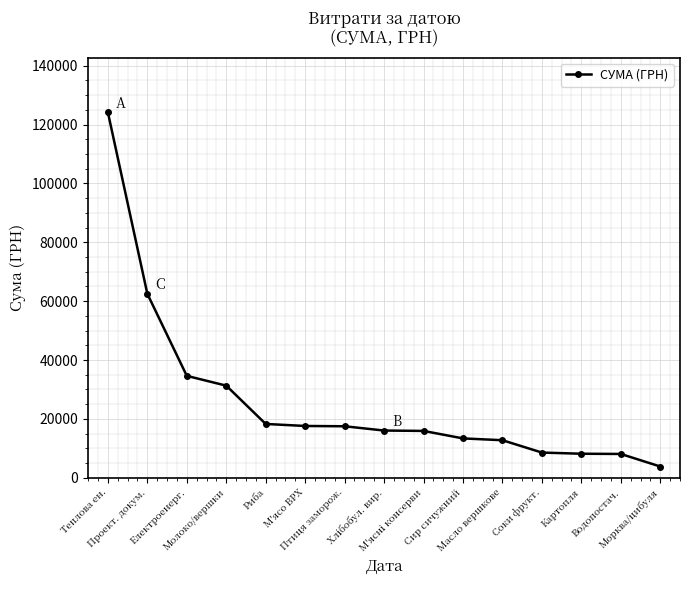

Read the value at Проект. докум..

62489.0